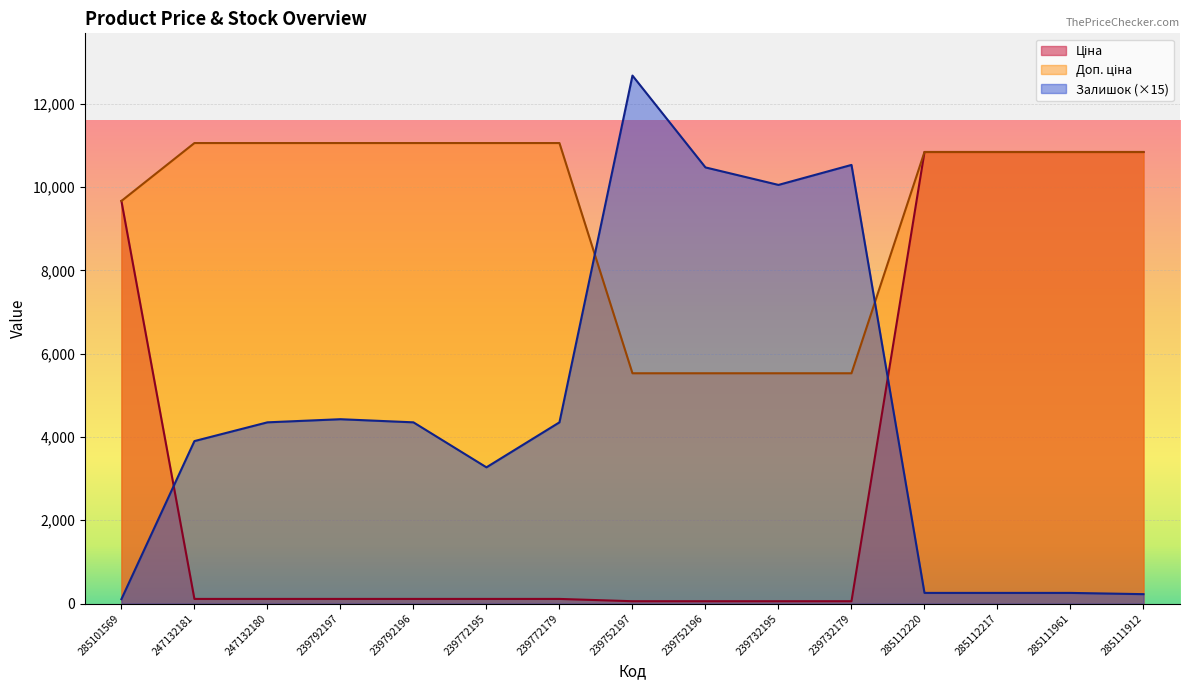

What is the label of the 3rd point from the left?

247132180